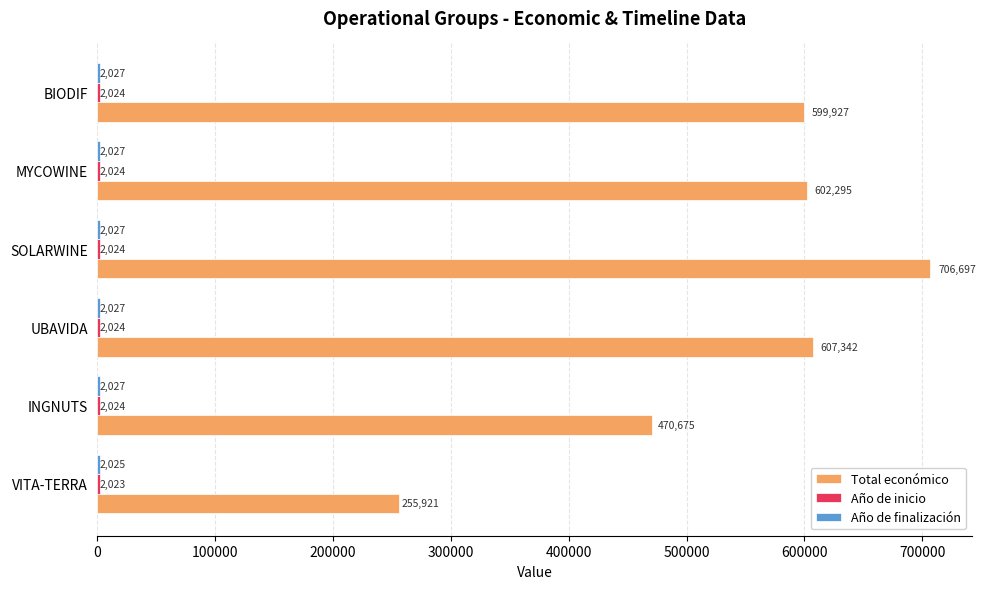

What is the greatest value displayed?

706697.0